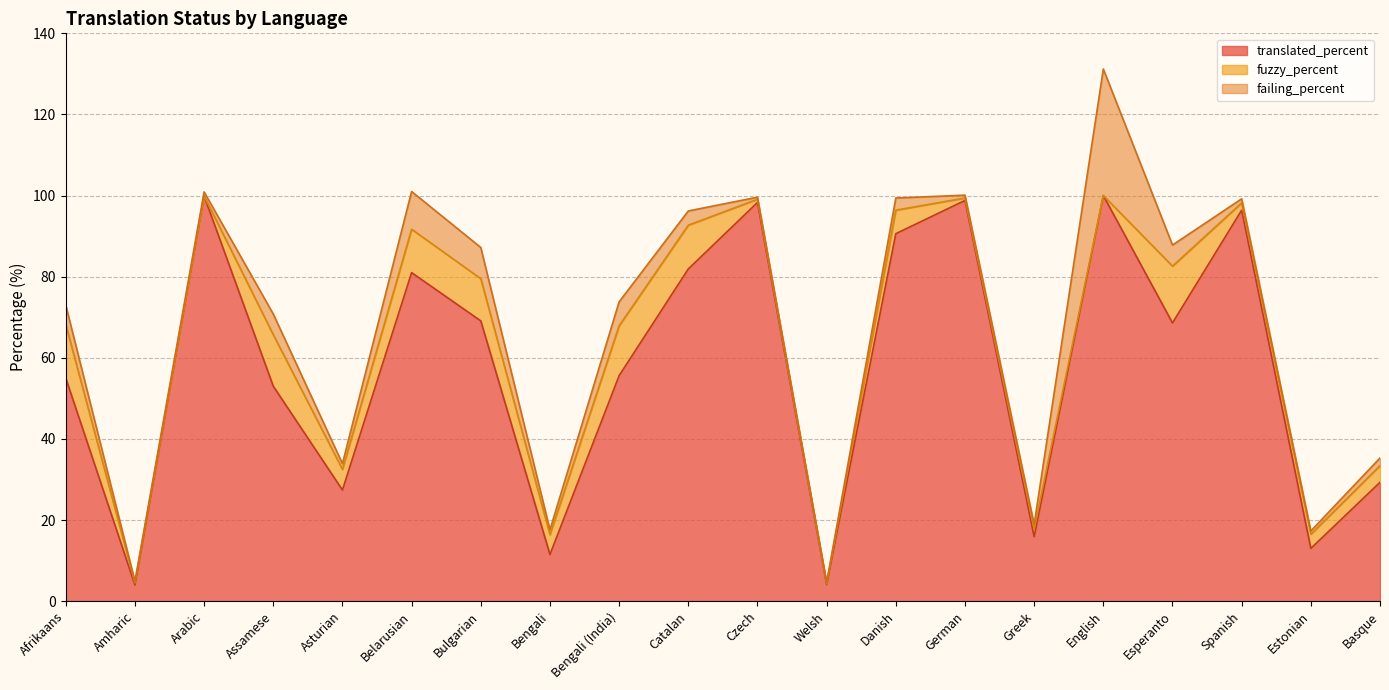

At which label does translated_percent reach its peak?

English